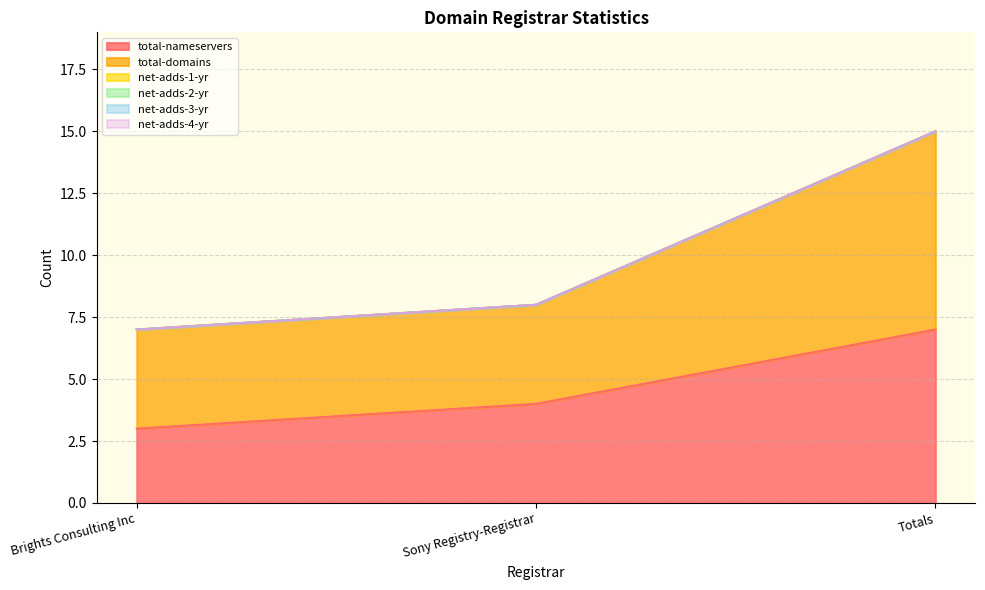

Does the chart have visible grid lines?

Yes